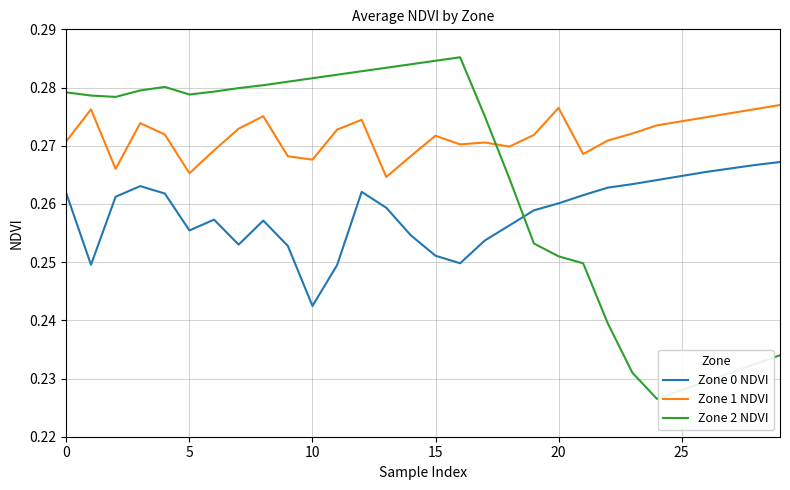

Which series has the largest total across all categories?

Zone 1 NDVI